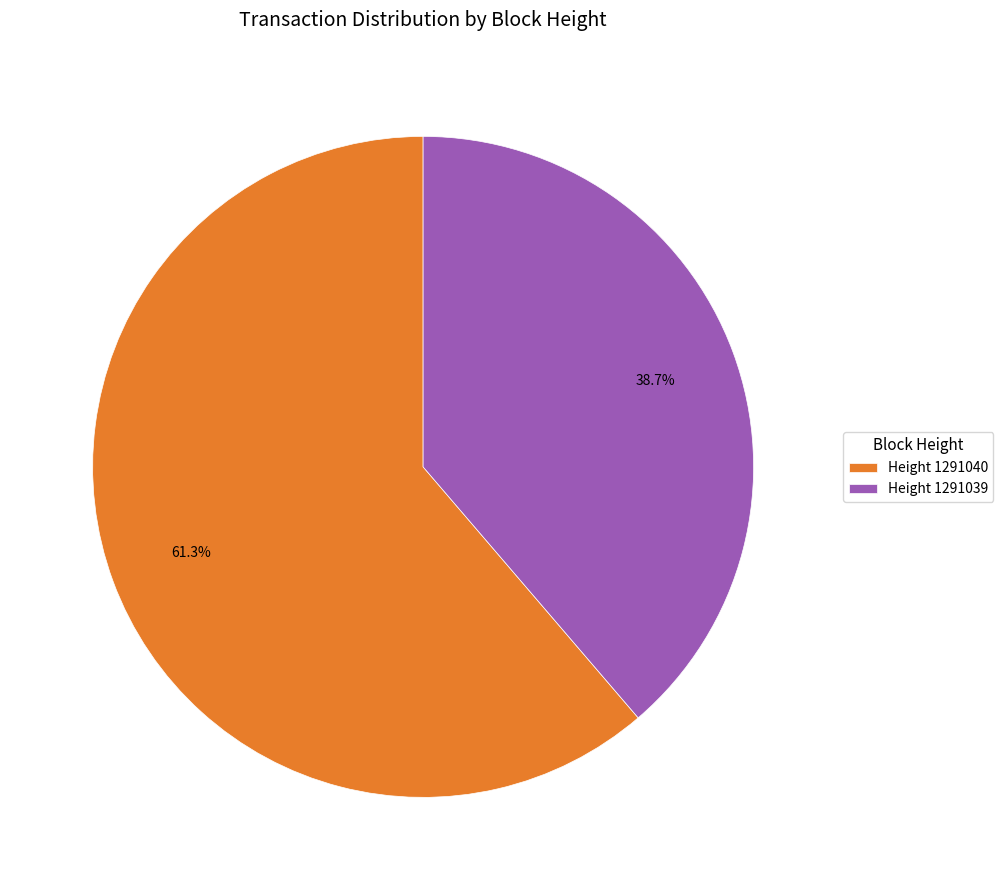

Which slice is the smallest?

Height 1291039